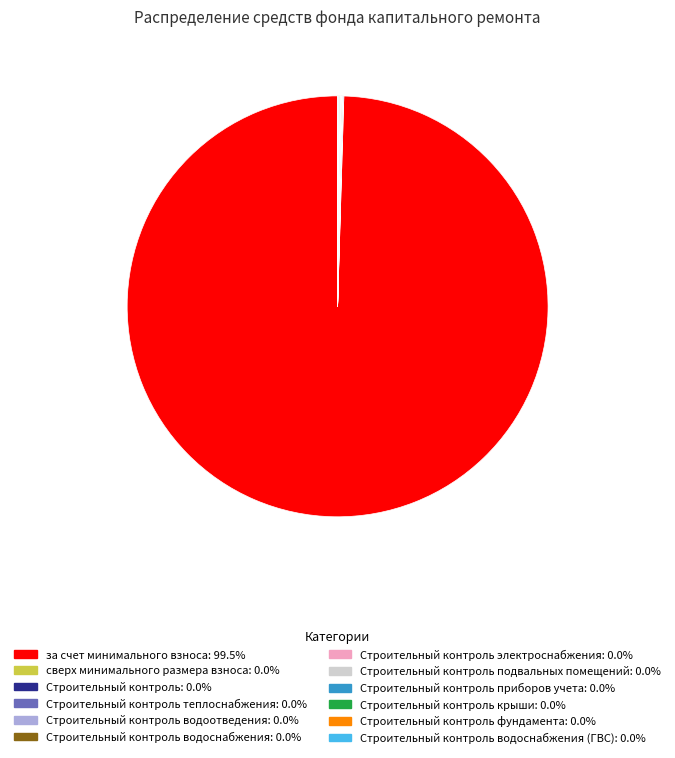

Does any single category account for the majority?

Yes